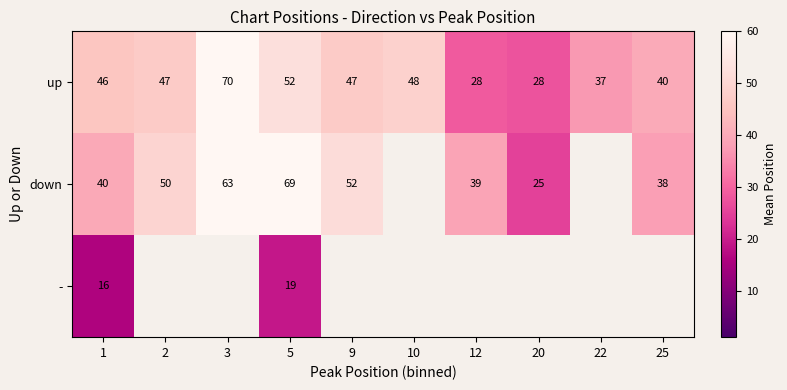

Is it true that down equals 69.0 at 5?

True